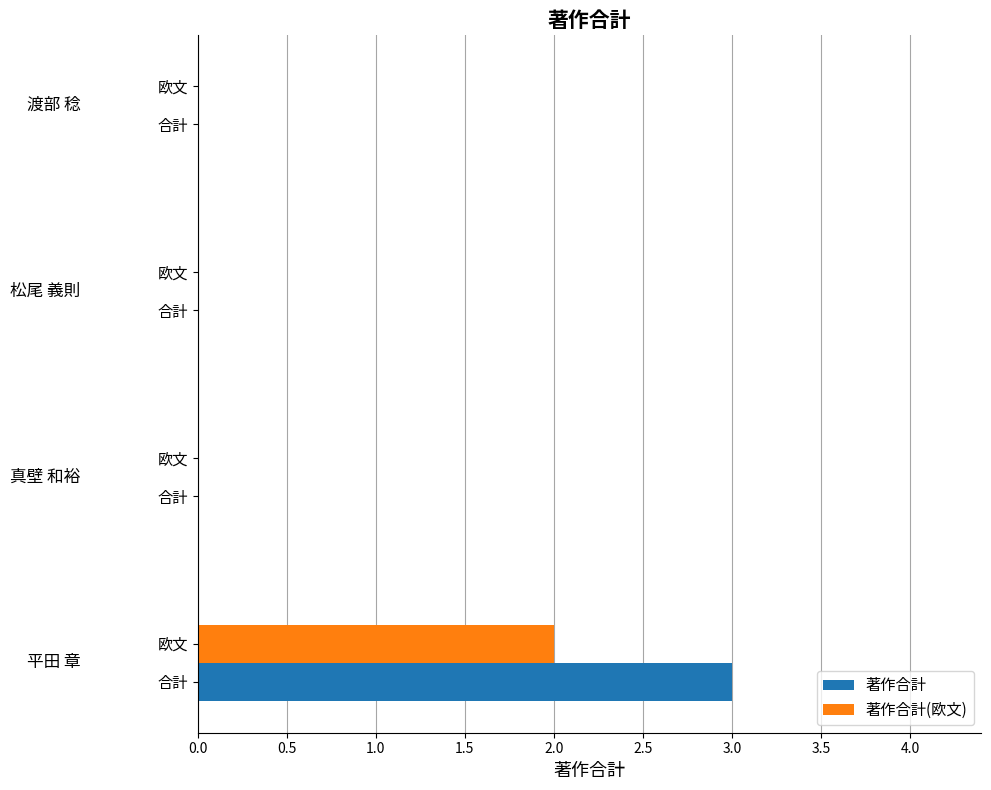

Count the number of data series in this chart.

2